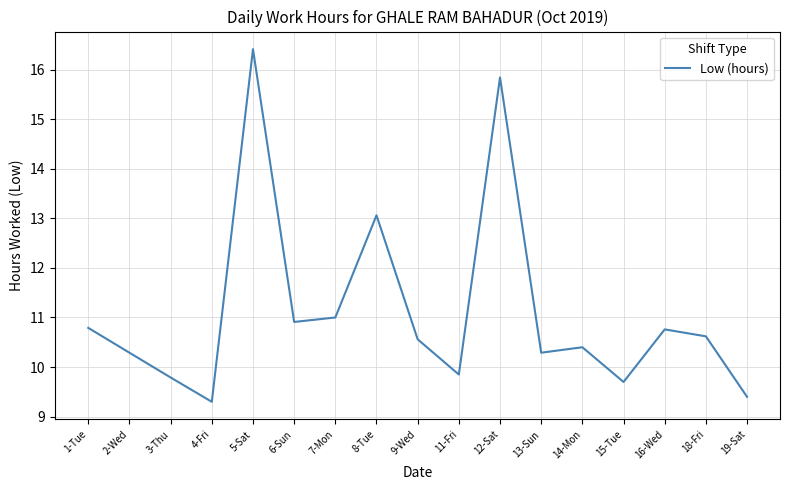

What is the sum of all values?

189.0